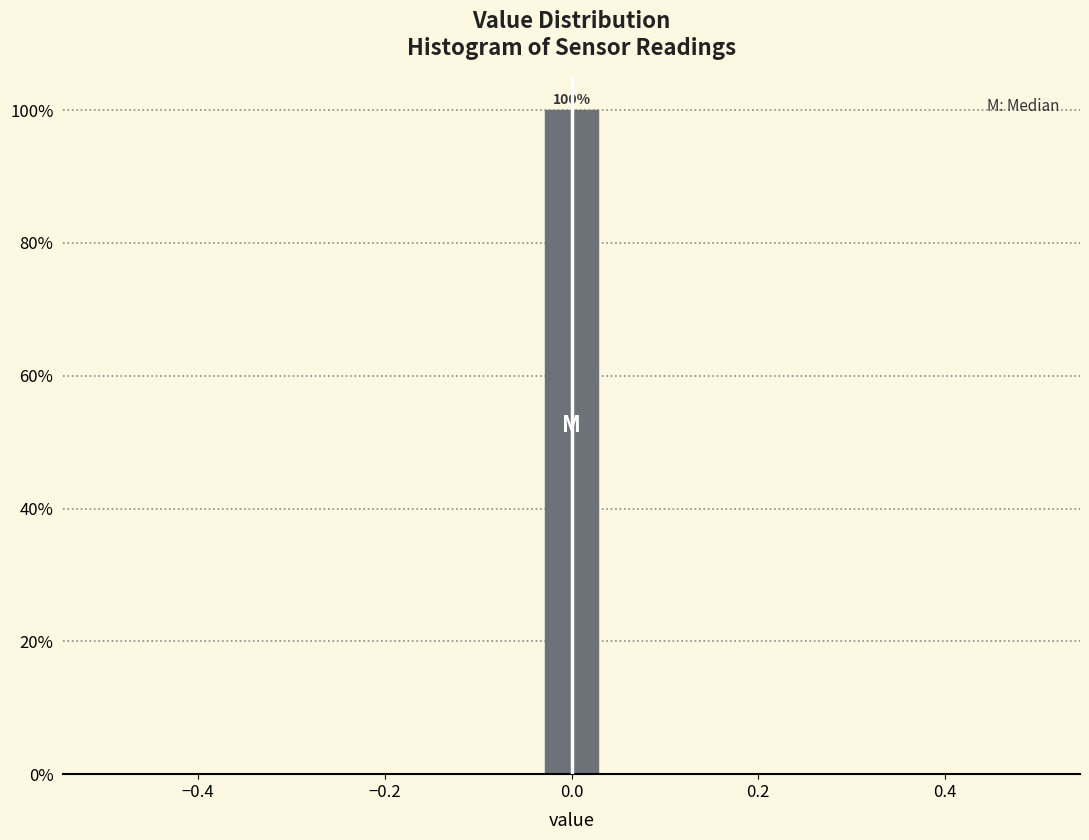

Read against the x-axis, roughly where is the centre of the tallest bar?

0.00